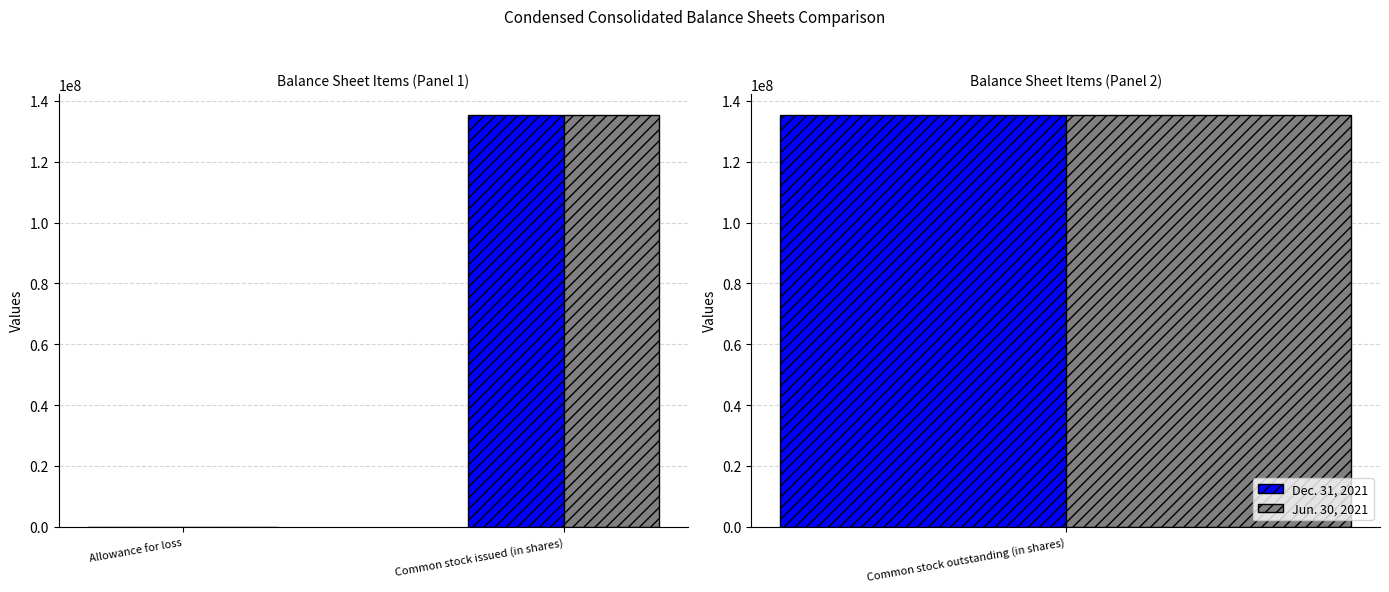

Between Common stock issued (in shares) and Allowance for loss, which is larger?

Common stock issued (in shares)